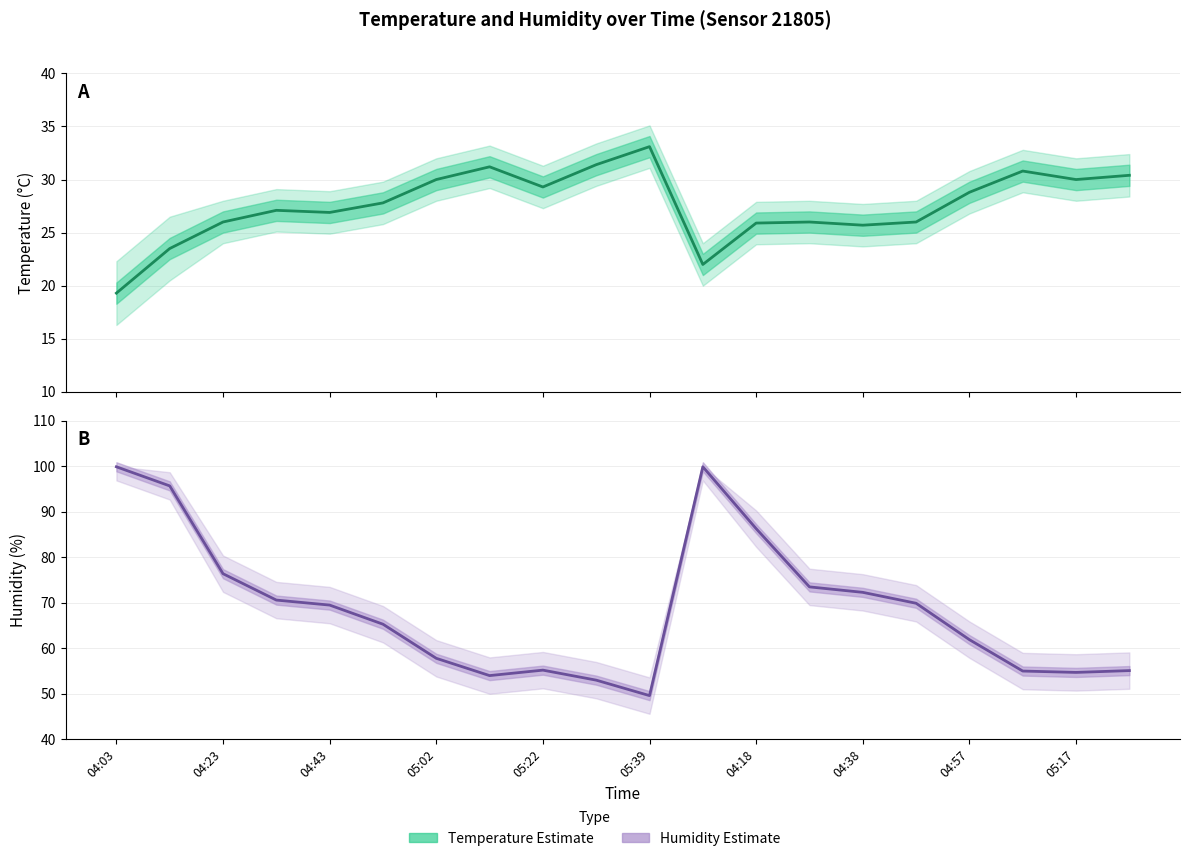

True or false: temperature has a value of 25.7 at 04:38.

True